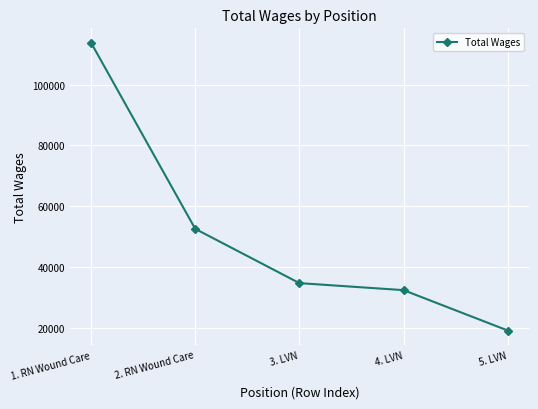

Reading left to right, list all the values displayed in this chart.

113817	52555	34691	32384	19097